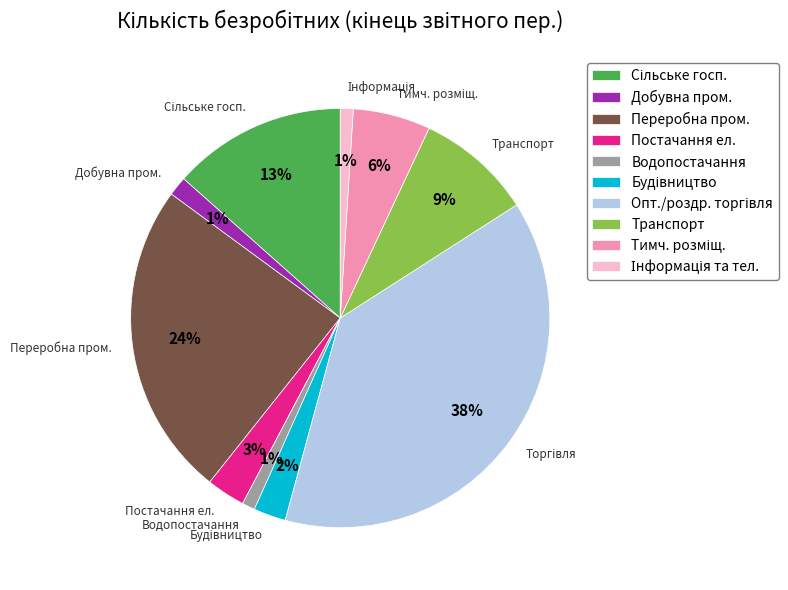

Is there any slice that represents more than half of the pie?

No